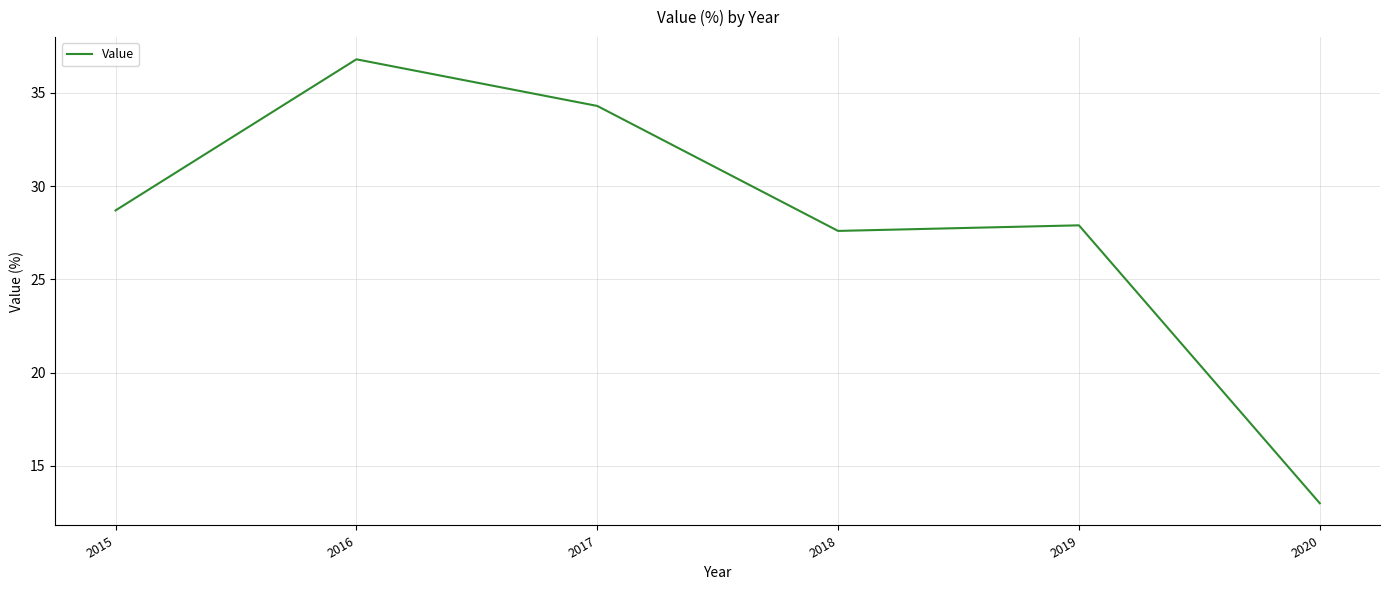

Where is the data nearest to the value 24?

2018